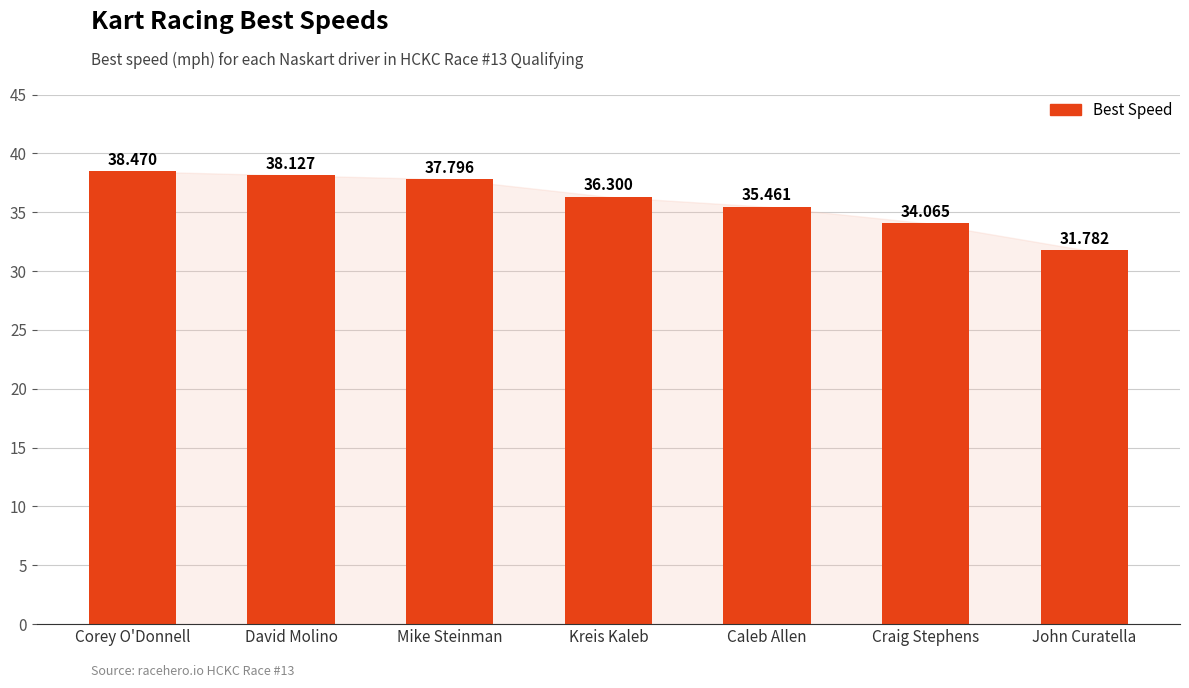

Rank the categories by value from lowest to highest.

John Curatella, Craig Stephens, Caleb Allen, Kreis Kaleb, Mike Steinman, David Molino, Corey O'Donnell